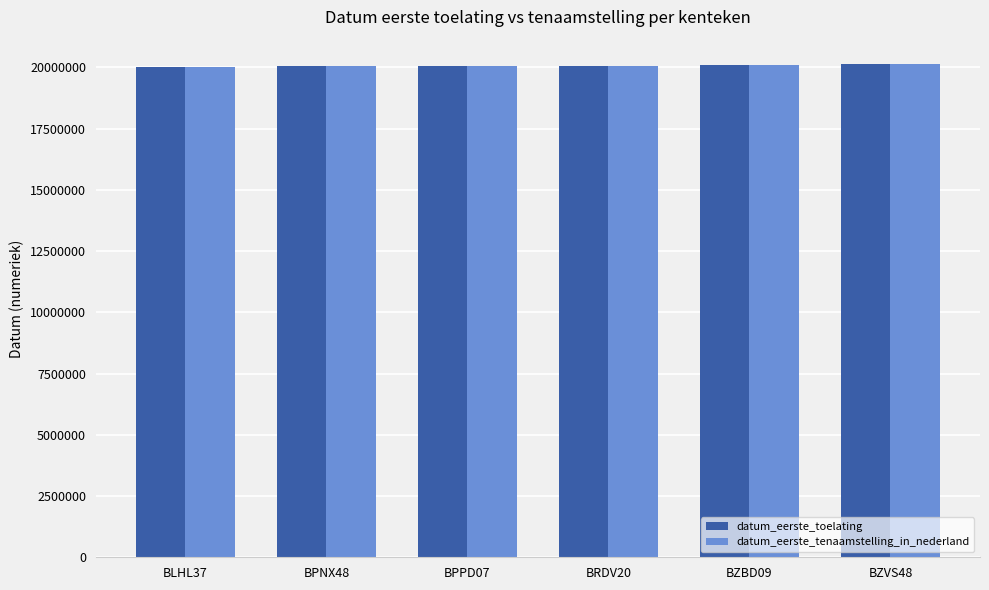

What is the approximate value of datum_eerste_toelating at BPNX48, to the nearest 50?

20040800